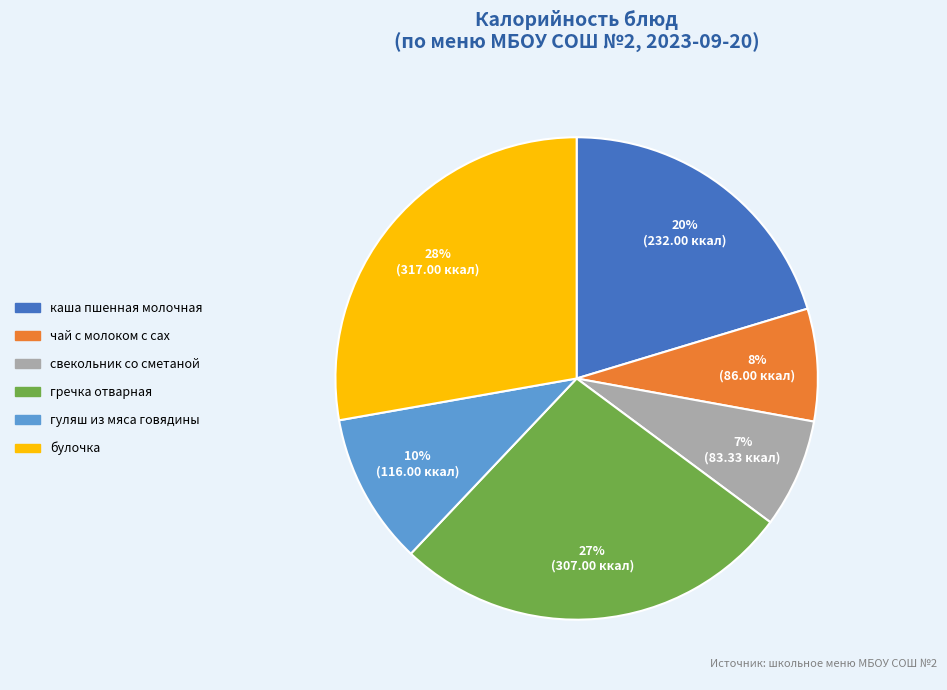

Which category has the biggest portion of the pie?

булочка